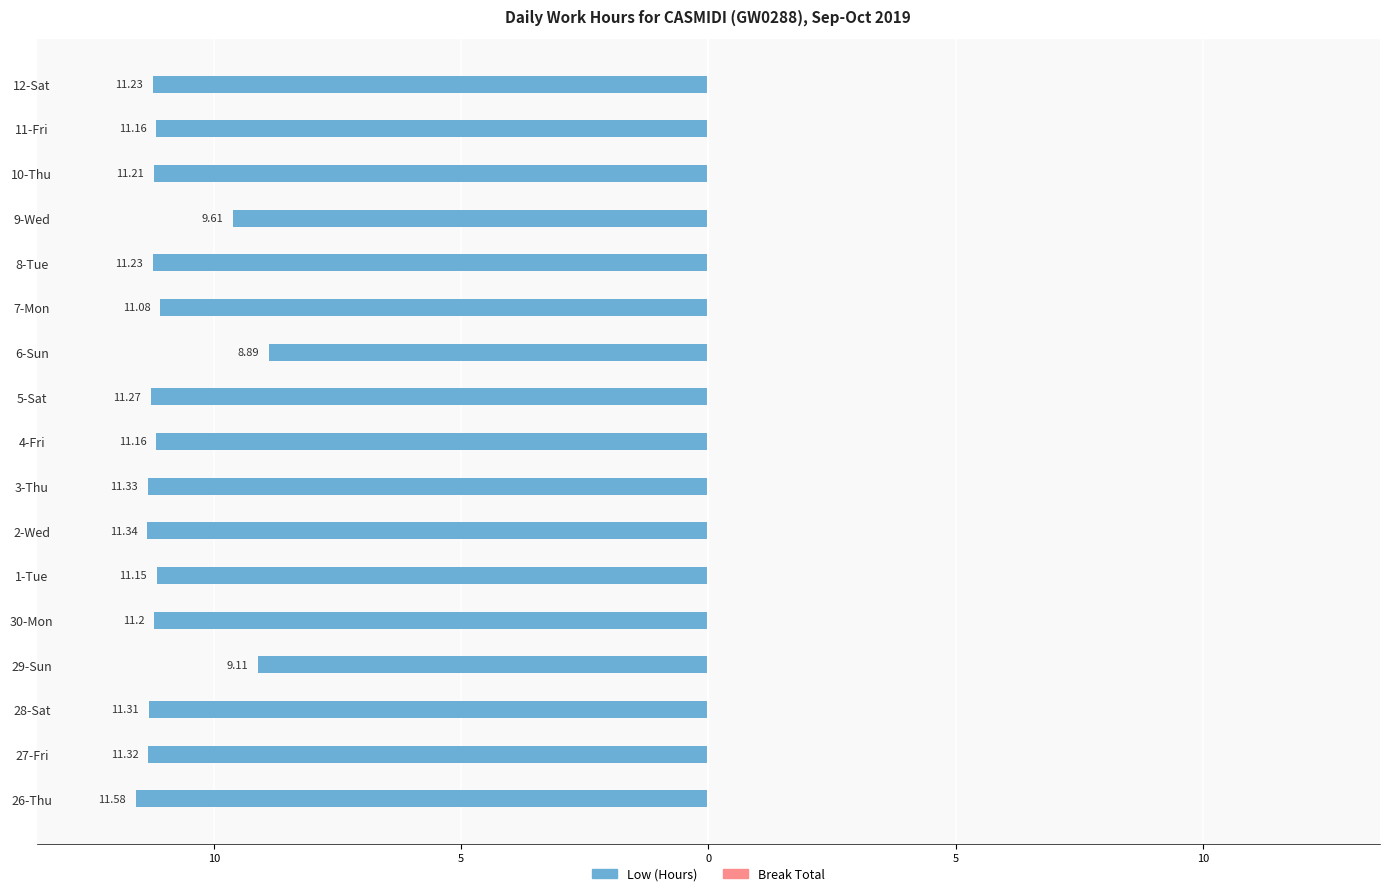

Are the bars grouped side by side (vs. stacked)?

No